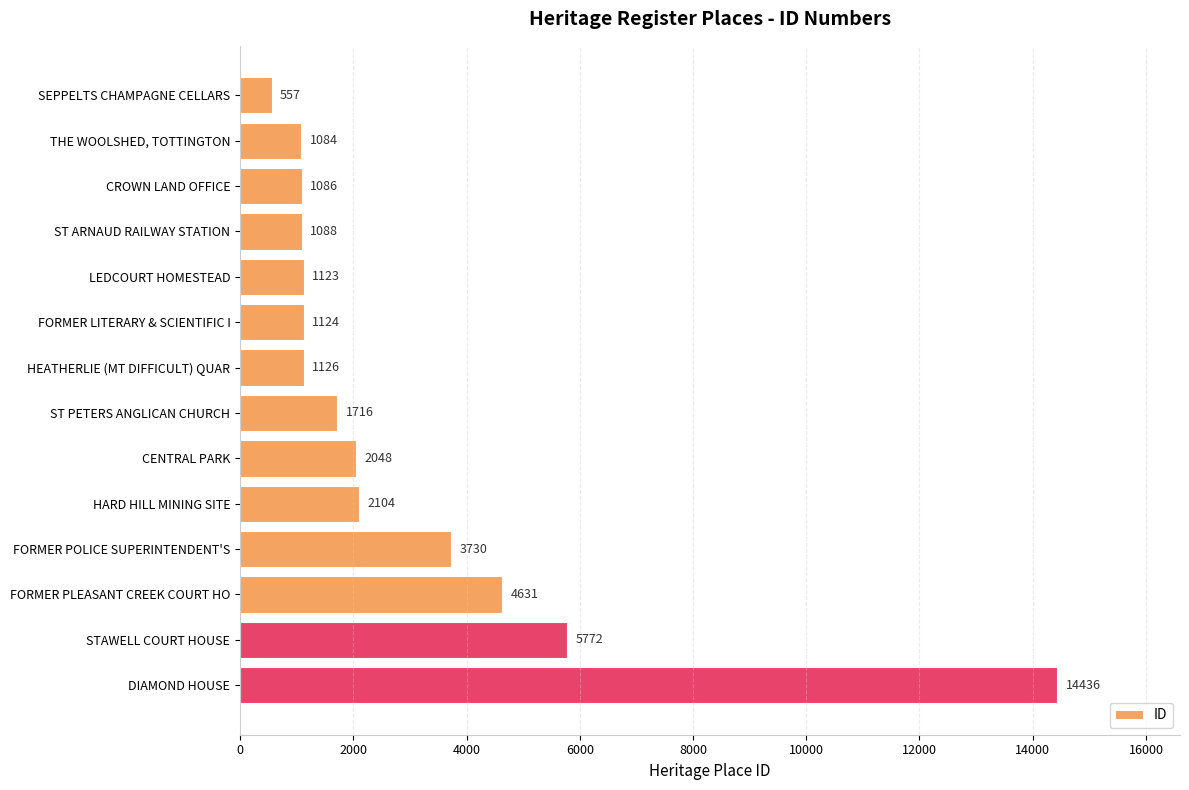

Between LEDCOURT HOMESTEAD and FORMER POLICE SUPERINTENDENT'S, which is larger?

FORMER POLICE SUPERINTENDENT'S